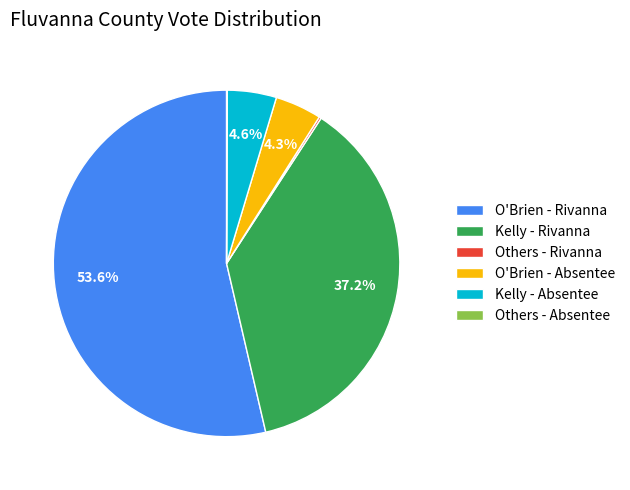

What is the total percentage of O'Brien - Absentee and Kelly - Rivanna?

41.5%